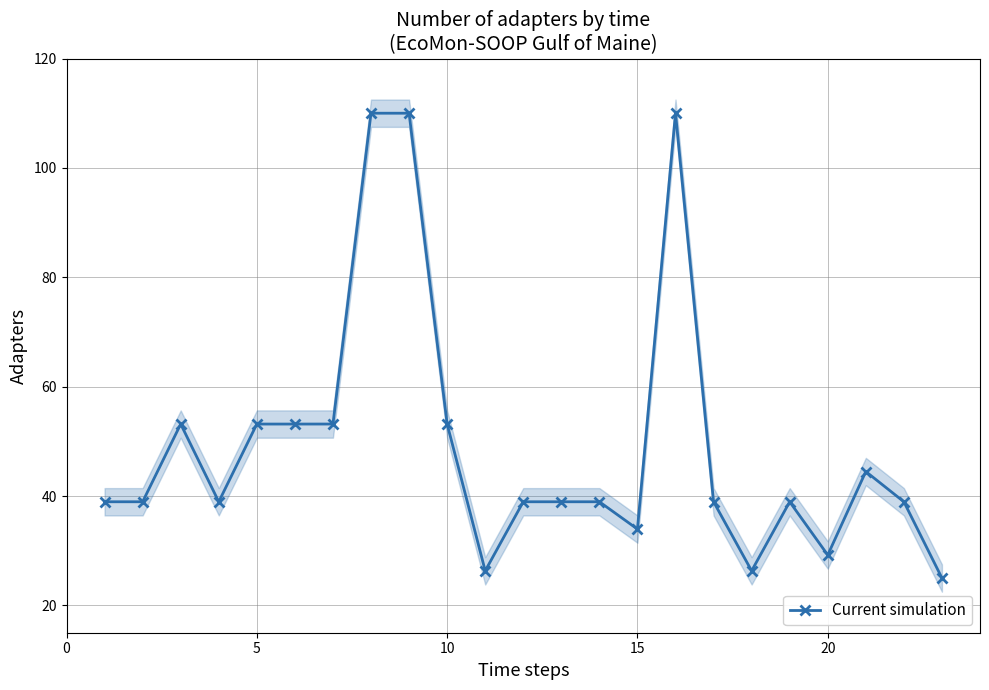

What is the lowest value of the Current simulation series?

25.0